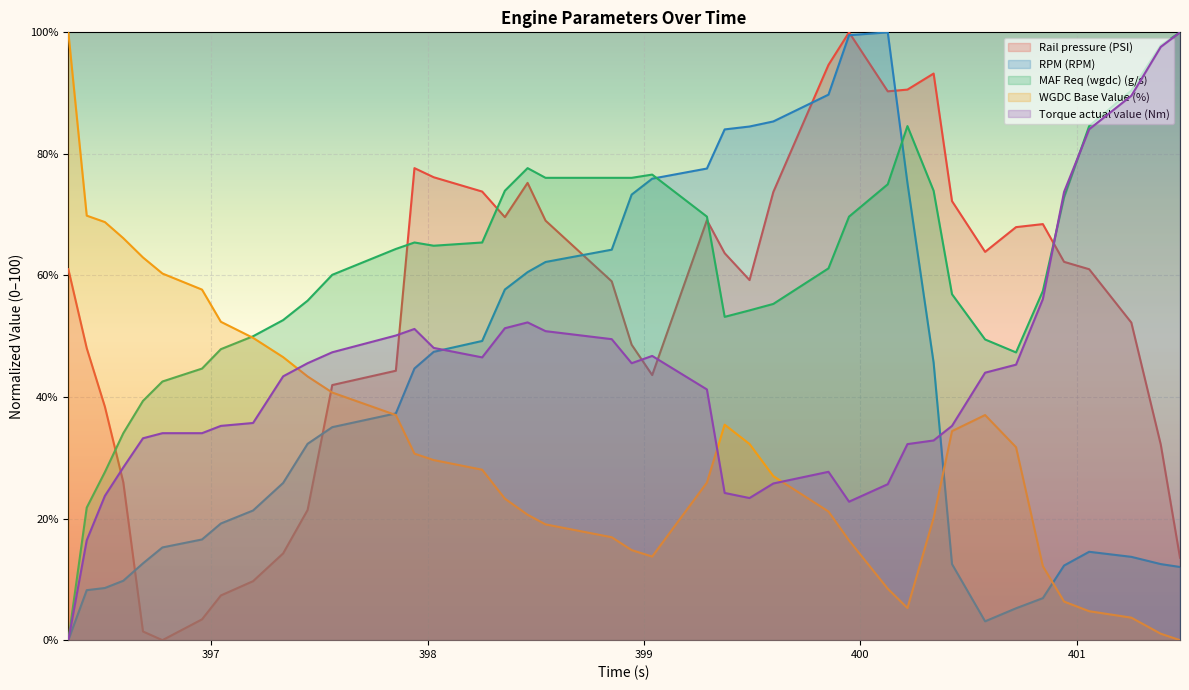

List the labels in order of MAF Req (wgdc) (g/s) value, largest first.

401.478, 401.389, 401.253, 400.218, 401.058, 398.462, 399.038, 398.545, 398.851, 398.943, 400.127, 398.357, 400.339, 400.942, 399.291, 399.948, 397.939, 398.252, 398.028, 397.853, 399.853, 397.559, 400.844, 400.424, 397.445, 399.598, 399.488, 399.373, 397.332, 397.193, 400.577, 397.044, 400.72, 396.957, 396.774, 396.684, 396.593, 396.508, 396.424, 396.339